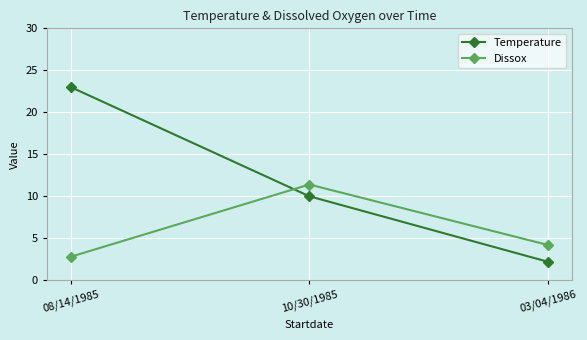

Reading right to left, extract all data points from this chart.

Temperature: 2.2	10.0	23.0
Dissox: 4.2	11.4	2.8